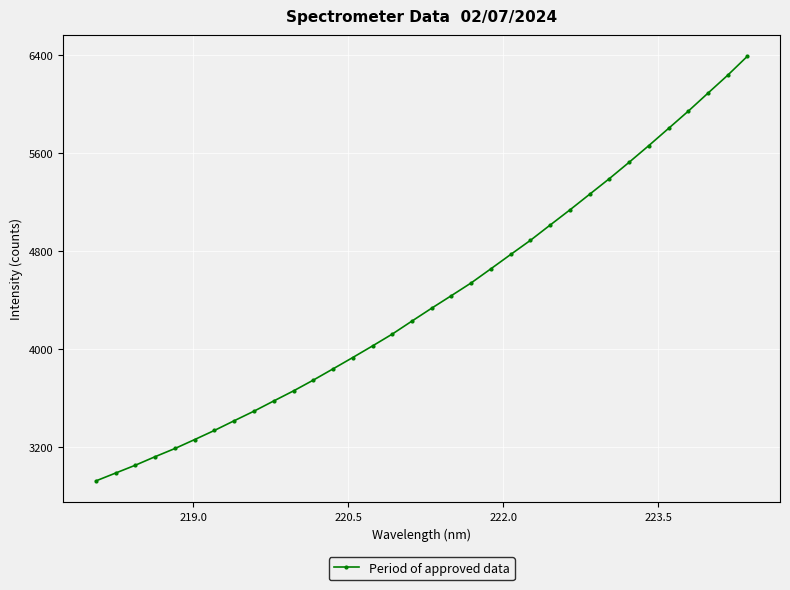

Count the number of data series in this chart.

1